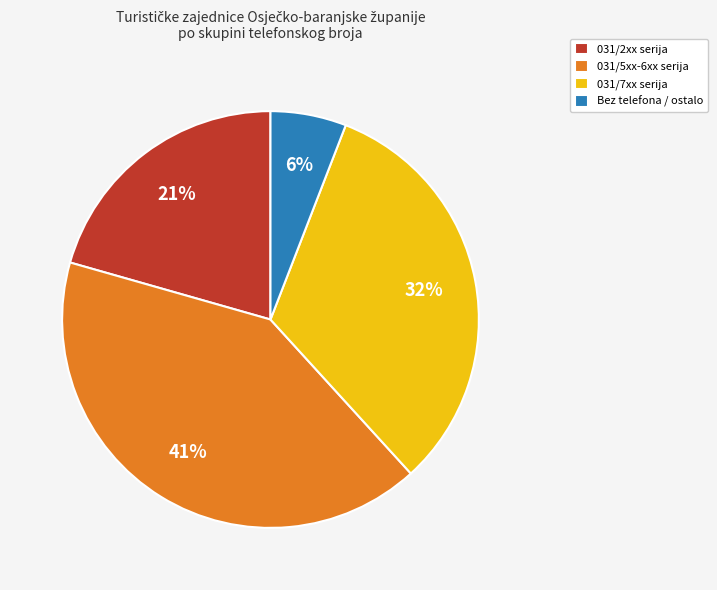

Between 031/7xx serija and 031/5xx-6xx serija, which is larger?

031/5xx-6xx serija